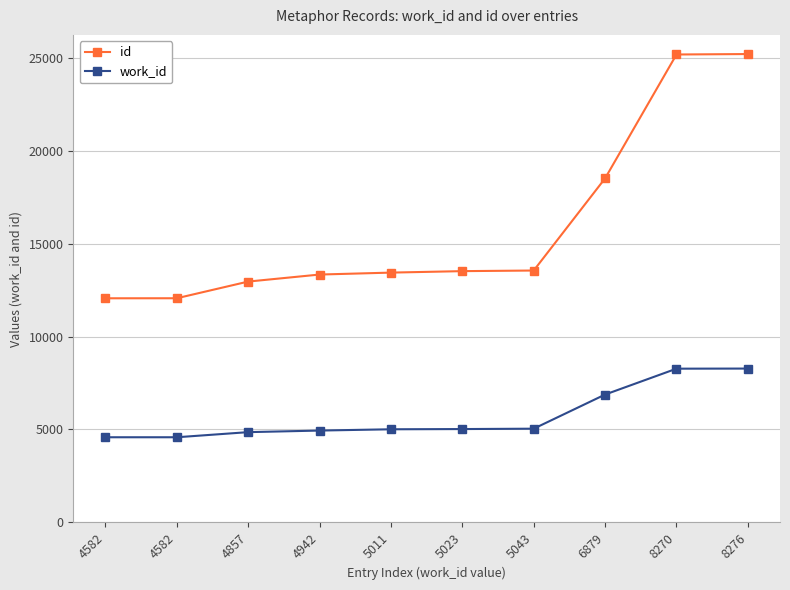

Which series has the largest total across all categories?

id